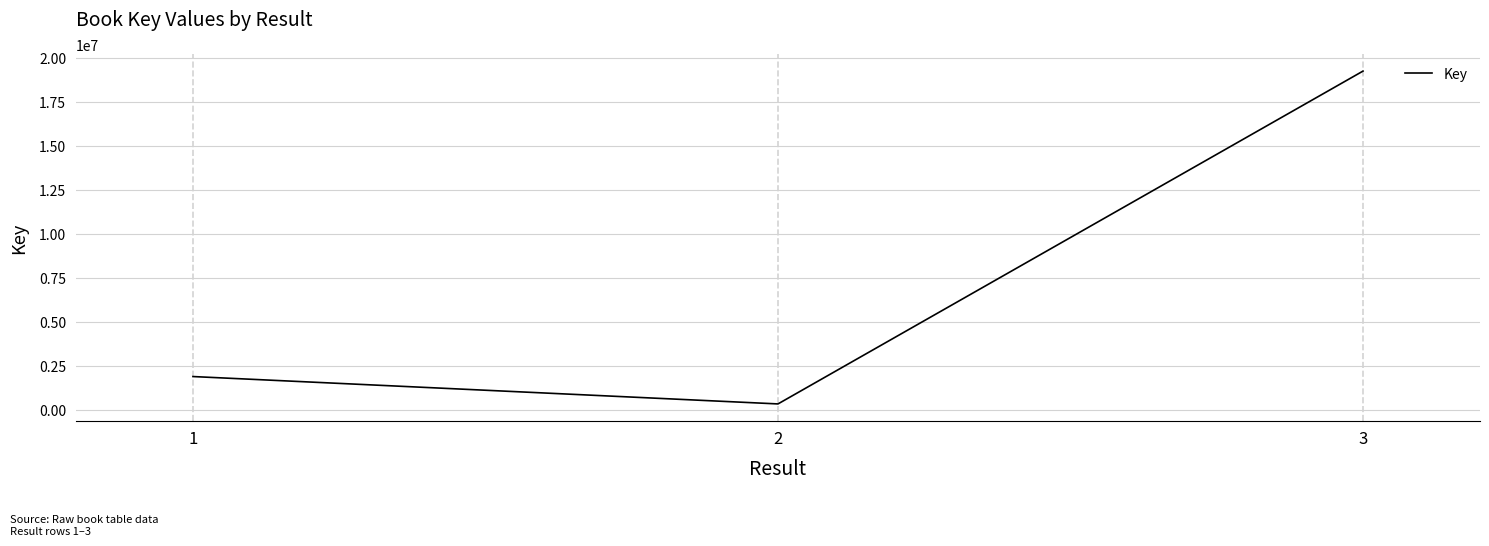

Reading left to right, list all the values displayed in this chart.

1894033	336294	19275882